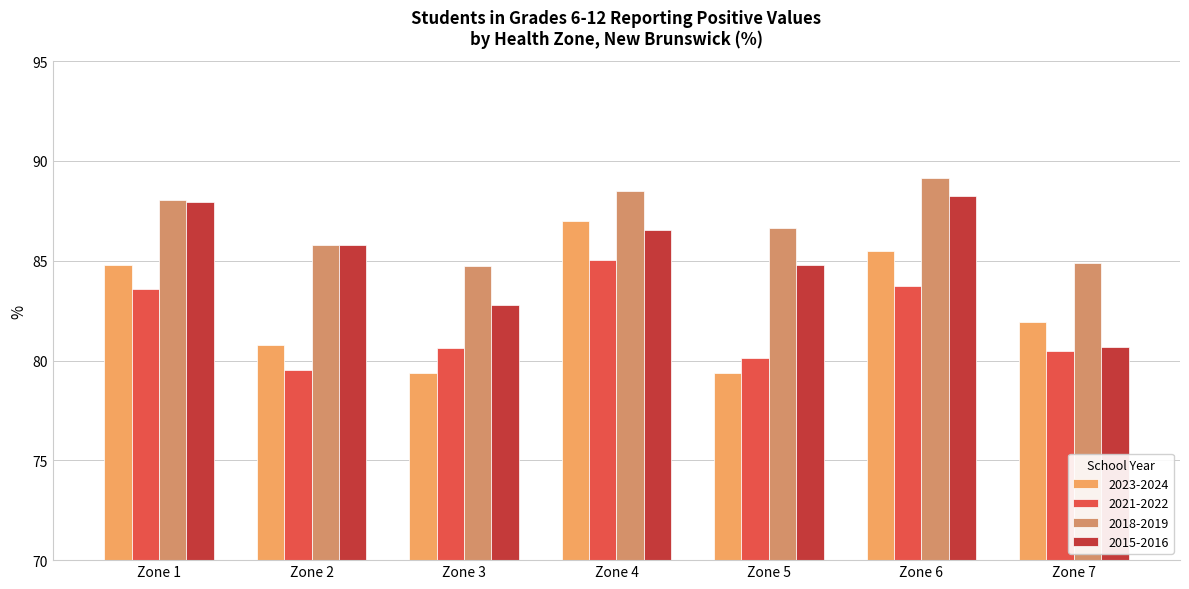

What is the total value across all series at Zone 2?

331.9